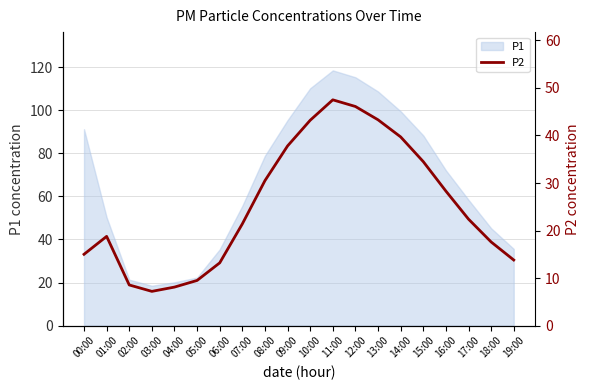

What is the label of the 9th point from the right?

11:00